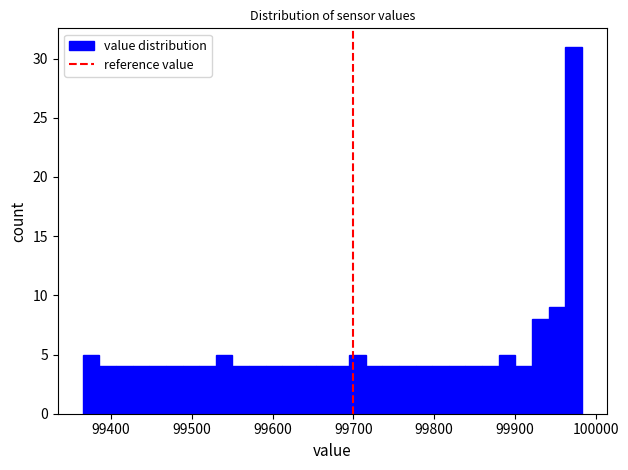

Around what value on the x-axis is the tallest bar? Give the approximate position of its centre, as read against the axis.

99970